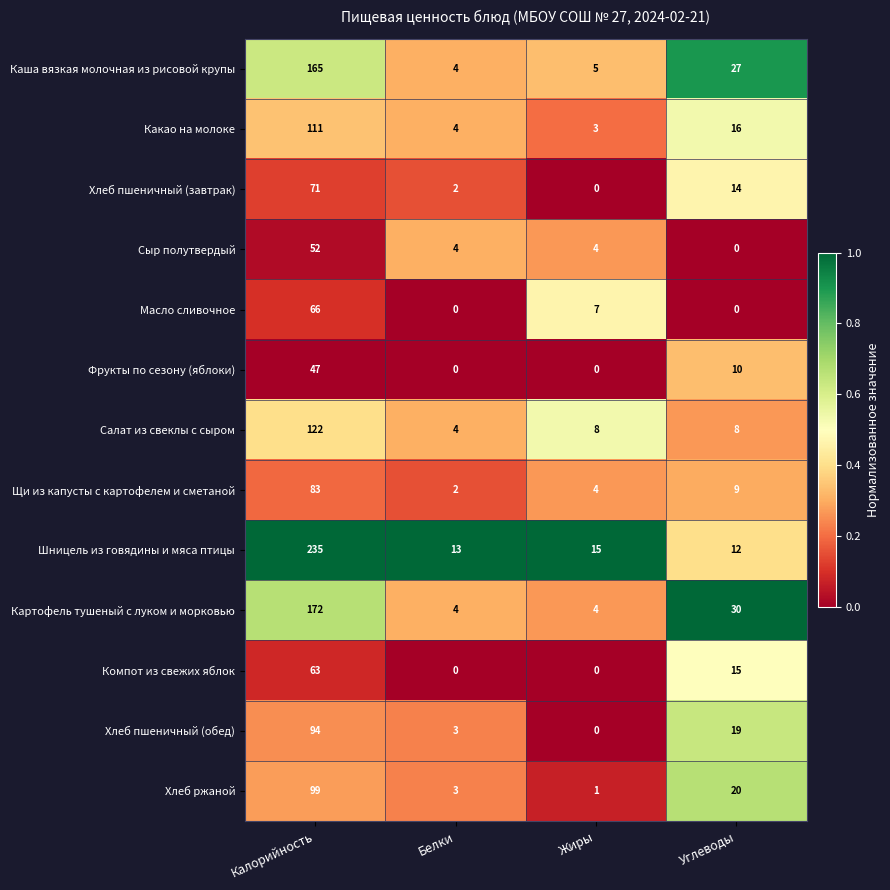

The Каша вязкая молочная из рисовой крупы series shows 27 at Углеводы. True or false?

True